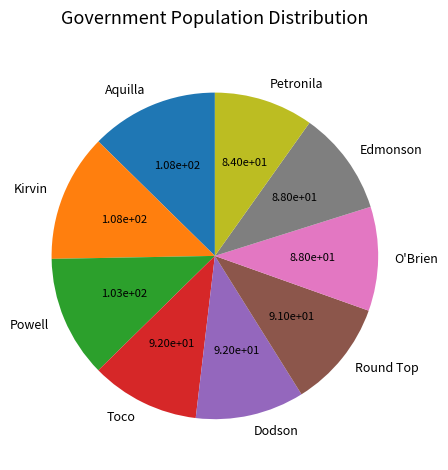

Approximately how many times larger is the value at Petronila compared to Aquilla?

0.8